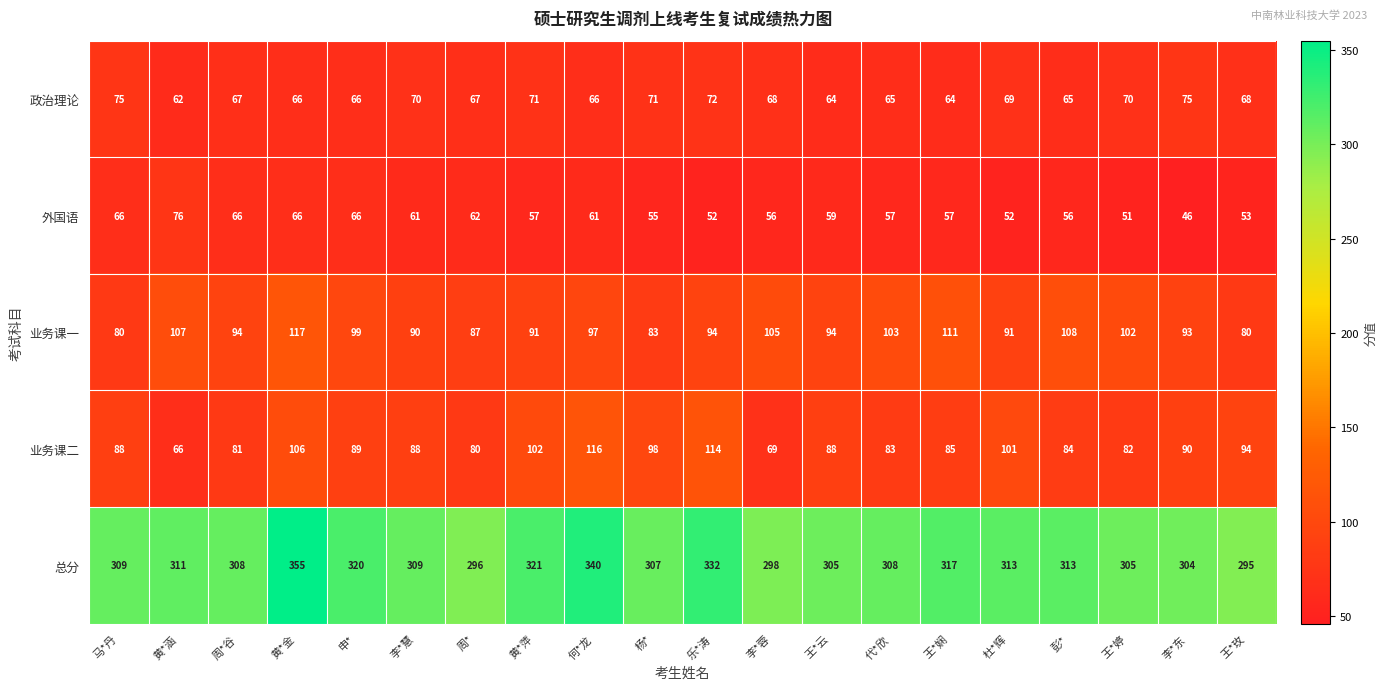

What is the smallest value displayed?

46